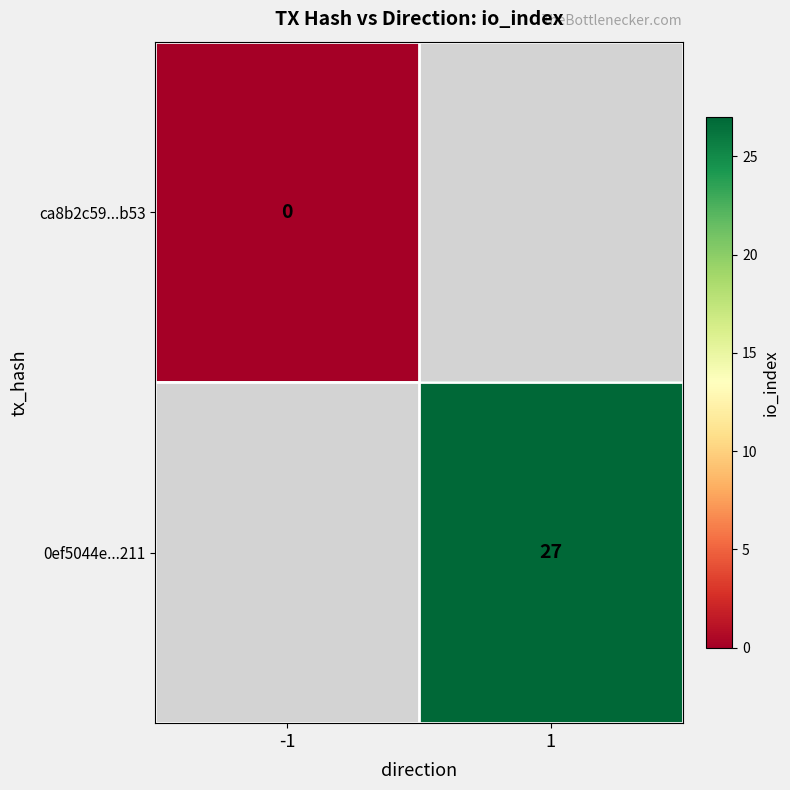

Which label corresponds to the smallest value in the chart?

-1